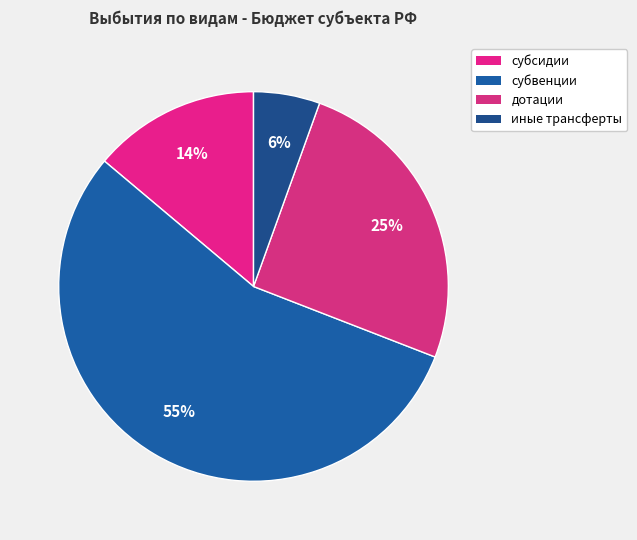

Do субсидии and субвенции together represent more than half of the pie?

Yes